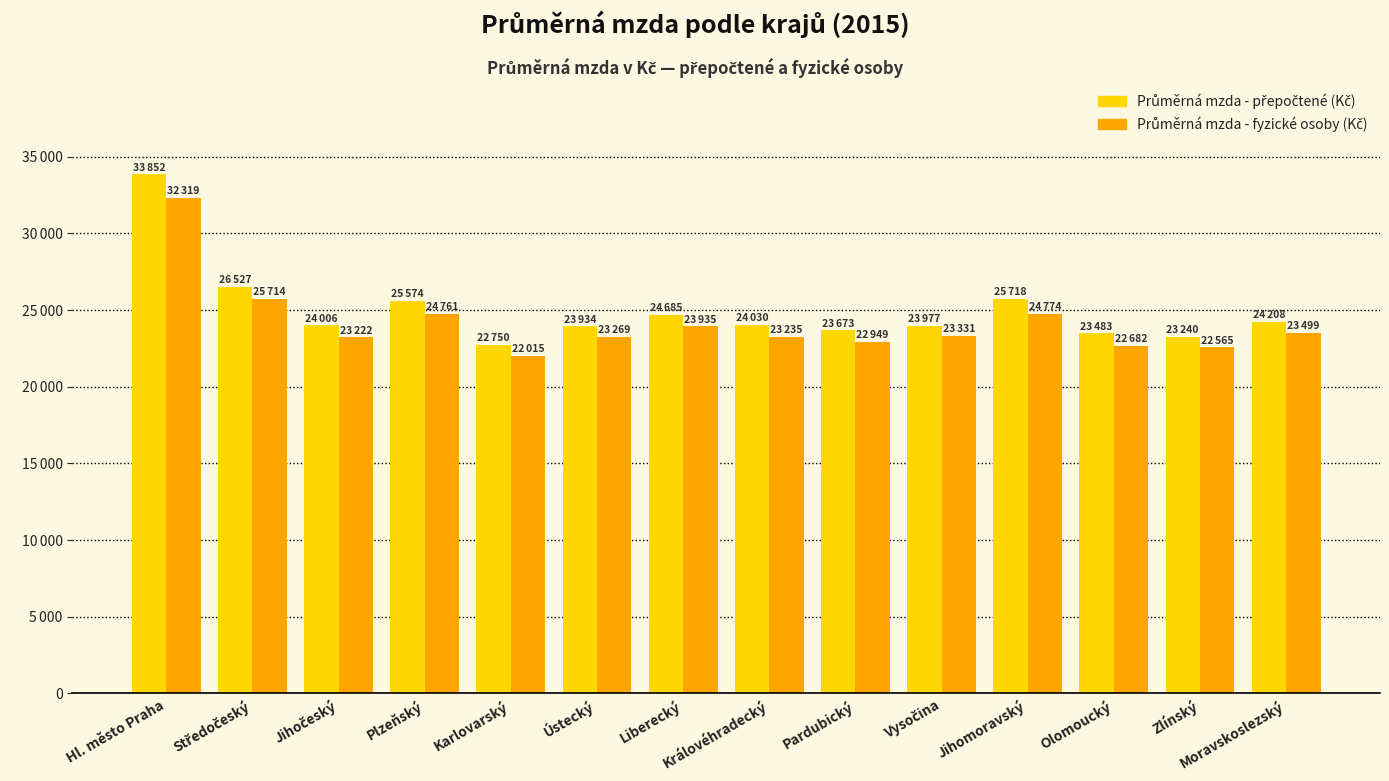

What is the difference between the maximum and minimum values in the Průměrná mzda - fyzické osoby (Kč) series?

10304